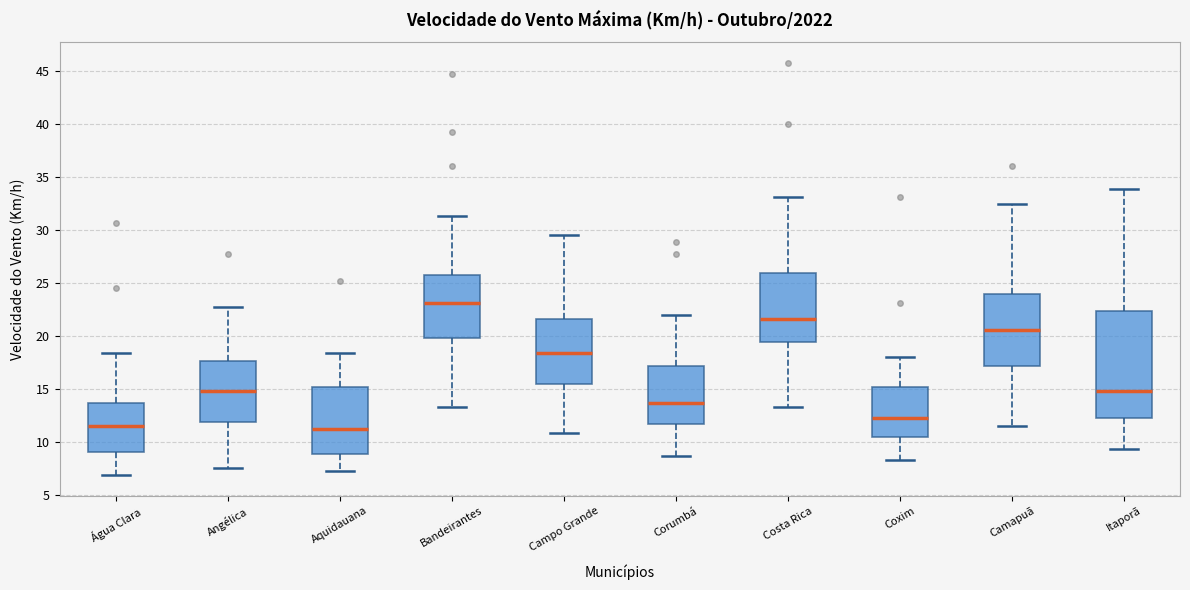

Reading left to right, read every box against the y-axis: the position of its median line, the range the box covers, and the ends of its whiskers. The values are not printed on the chart, so give them approximately, as read against the axis.

Água Clara: median 11.5, box 9.0 to 13.5, whiskers 7.0 to 18.5
Angélica: median 15.0, box 12.0 to 17.5, whiskers 7.5 to 22.5
Aquidauana: median 11.0, box 9.0 to 15.0, whiskers 7.0 to 18.5
Bandeirantes: median 23.0, box 20.0 to 25.5, whiskers 13.5 to 31.5
Campo Grande: median 18.5, box 15.5 to 21.5, whiskers 11.0 to 29.5
Corumbá: median 13.5, box 11.5 to 17.0, whiskers 8.5 to 22.0
Costa Rica: median 21.5, box 19.5 to 26.0, whiskers 13.5 to 33.0
Coxim: median 12.0, box 10.5 to 15.0, whiskers 8.5 to 18.0
Camapuã: median 20.5, box 17.0 to 24.0, whiskers 11.5 to 32.5
Itaporã: median 15.0, box 12.0 to 22.5, whiskers 9.5 to 34.0